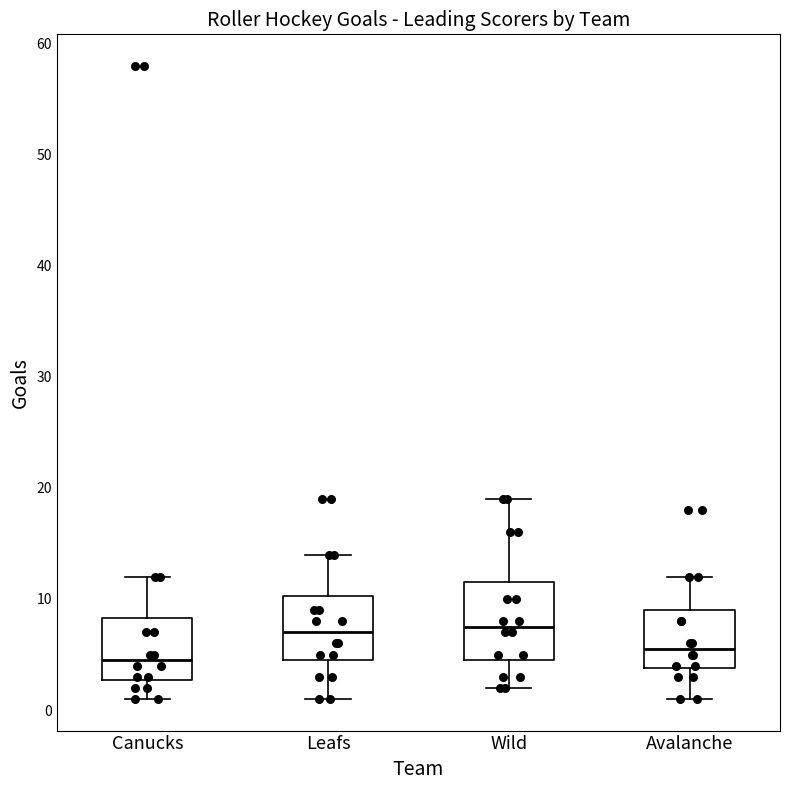

Where is the upper edge of the box for Avalanche on the y-axis? The values are not printed on the chart, so give them approximately, as read against the axis.

9